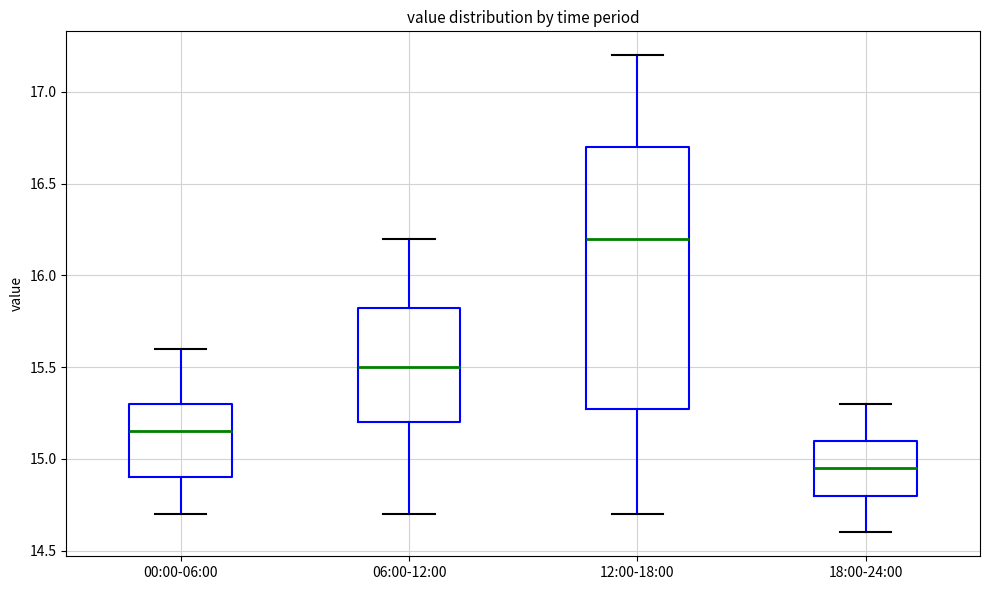

Where is the lower edge of the box for 12:00-18:00 on the y-axis? The values are not printed on the chart, so give them approximately, as read against the axis.

15.30